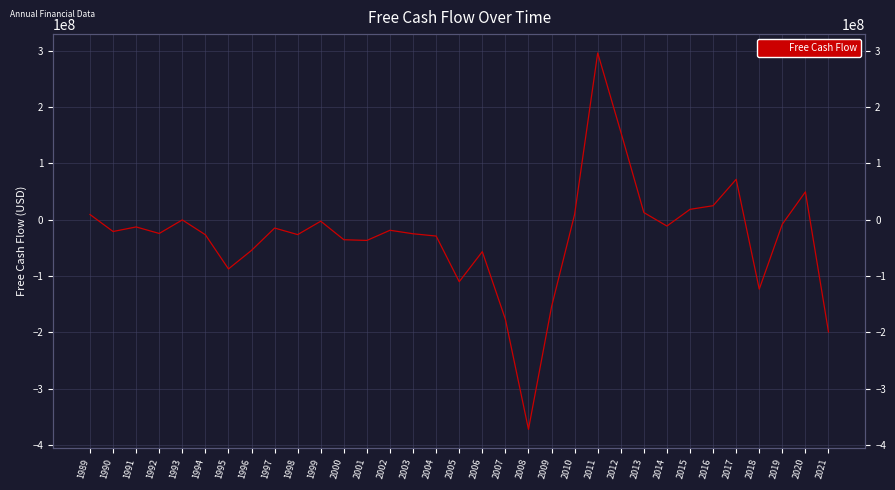

What is the smallest value displayed?

-372386000